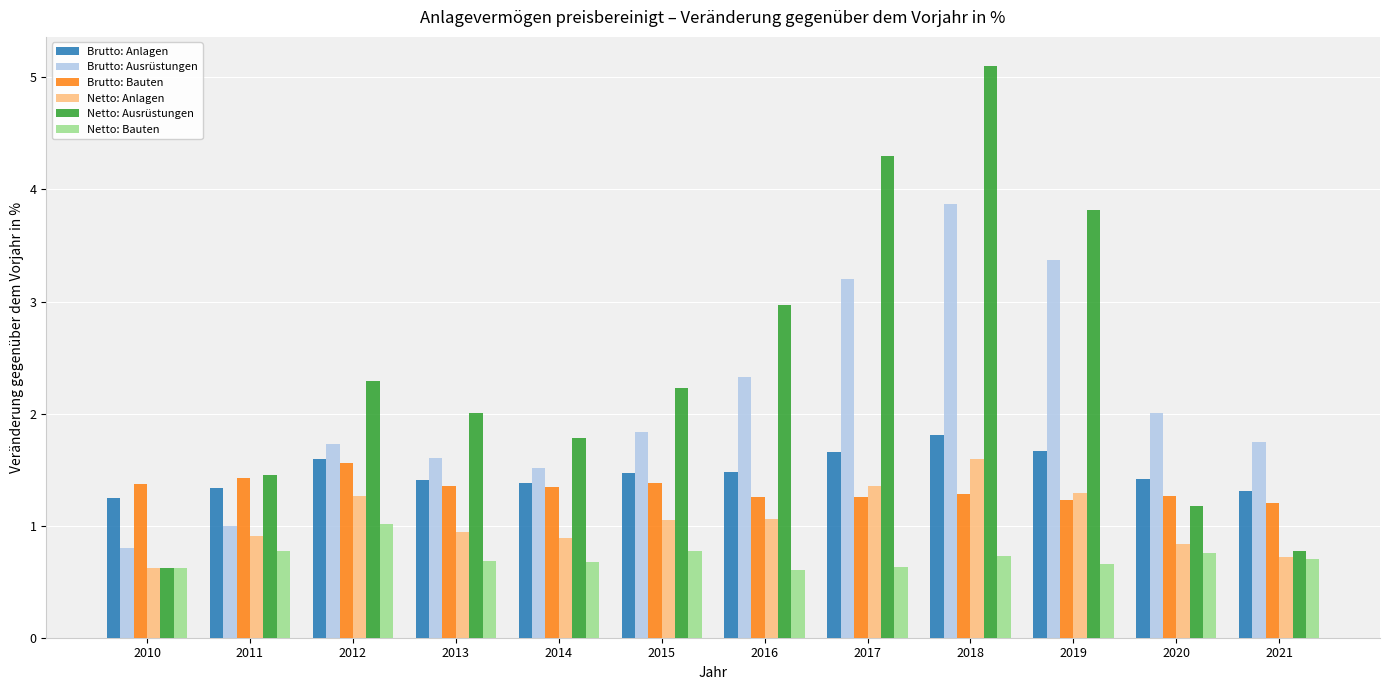

At which label does Brutto: Bauten reach its peak?

2012